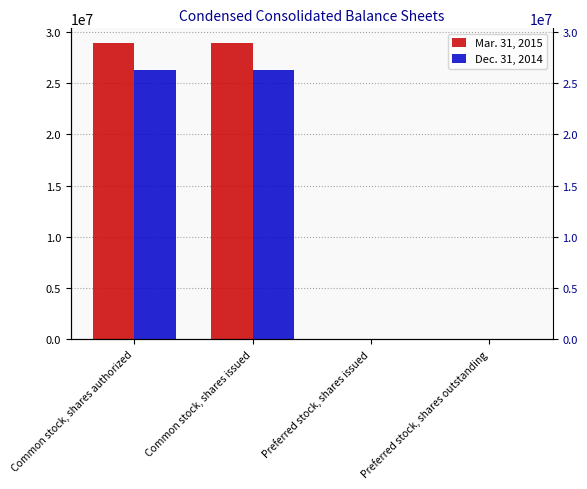

At which label is Mar. 31, 2015 closest to 14471500?

Preferred stock, shares outstanding